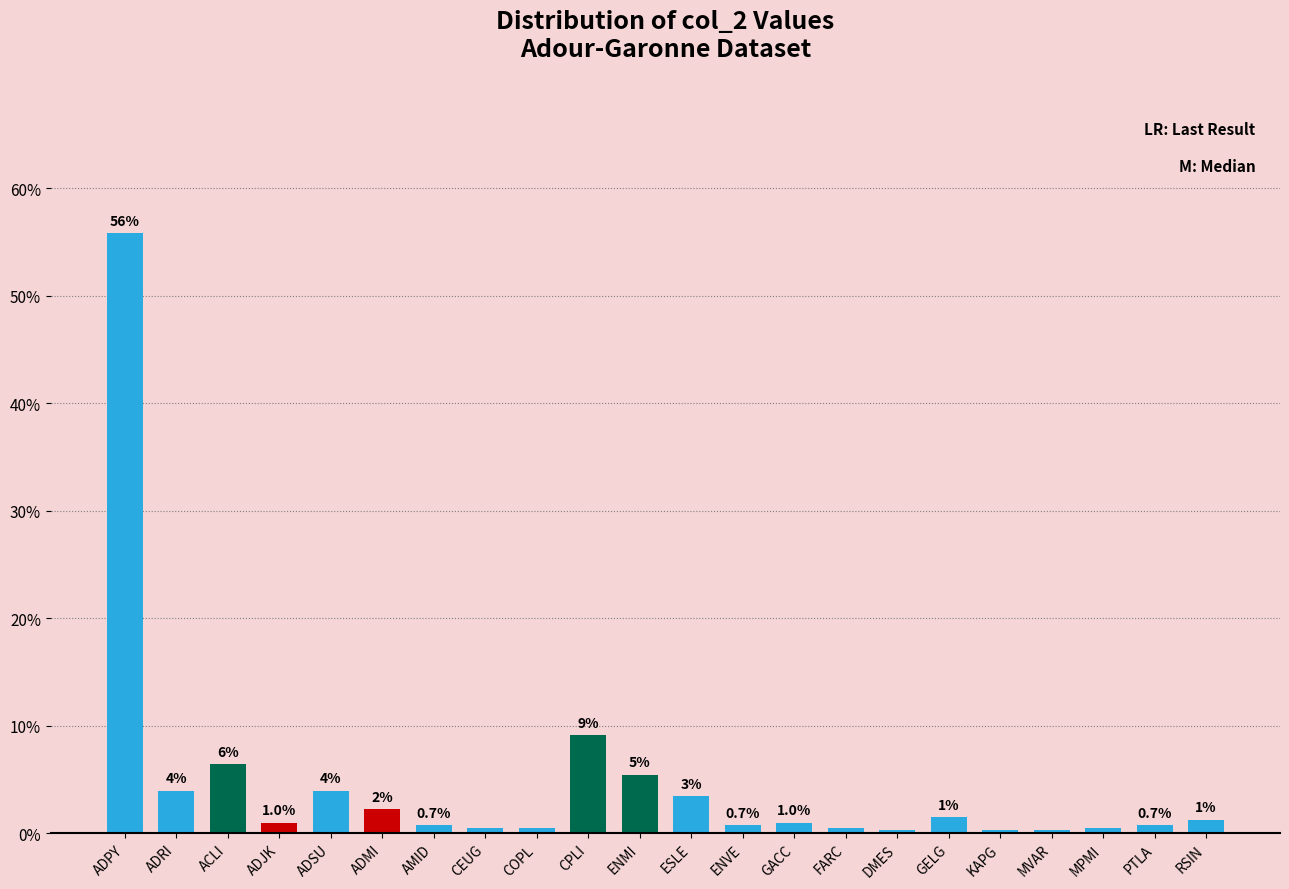

What is the label of the 16th bar from the right?

AMID